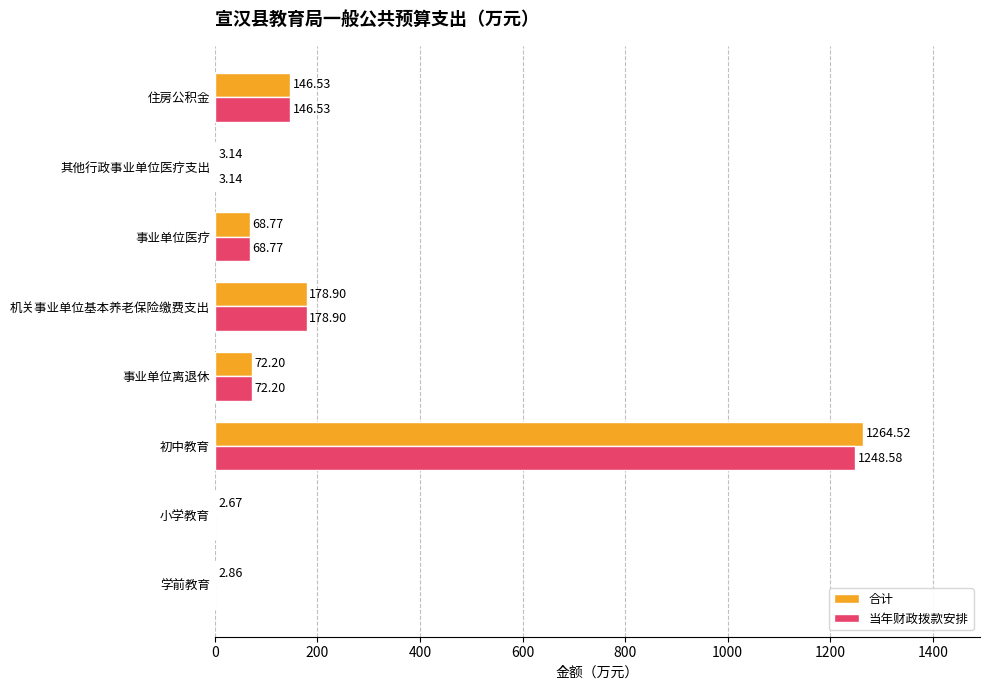

Which series changed the most between 学前教育 and 事业单位离退休?

当年财政拨款安排